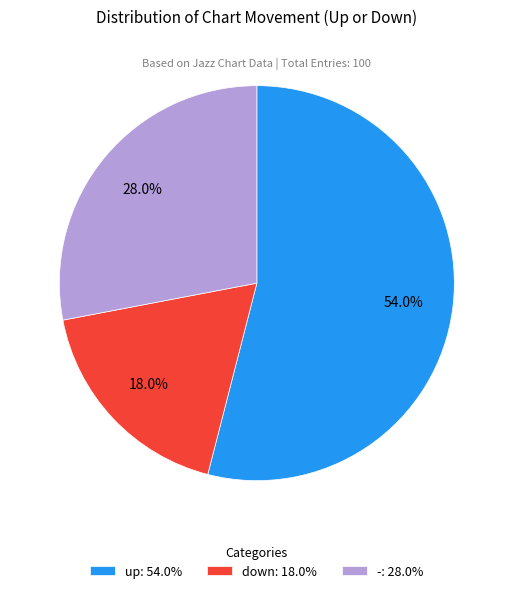

To the nearest percent, what is the combined percentage of up and down?

72%